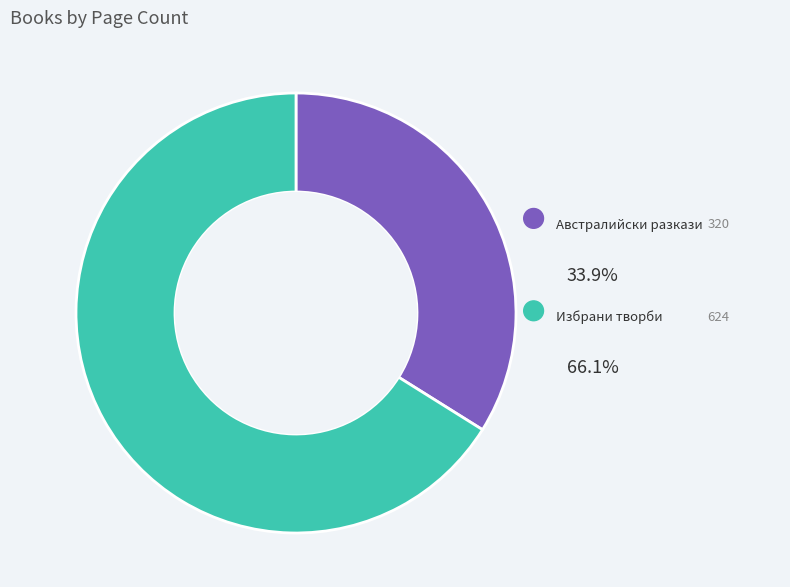

Combined, do Австралийски разкази (17418) and Избрани творби в три тома (5267) account for over 50%?

Yes